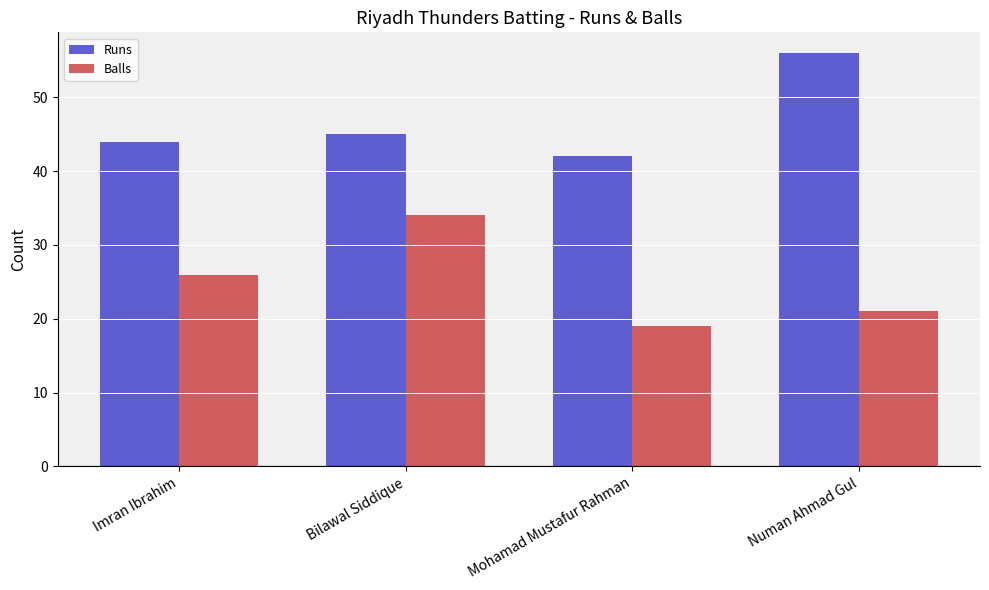

What is the label of the 4th bar from the right?

Imran Ibrahim